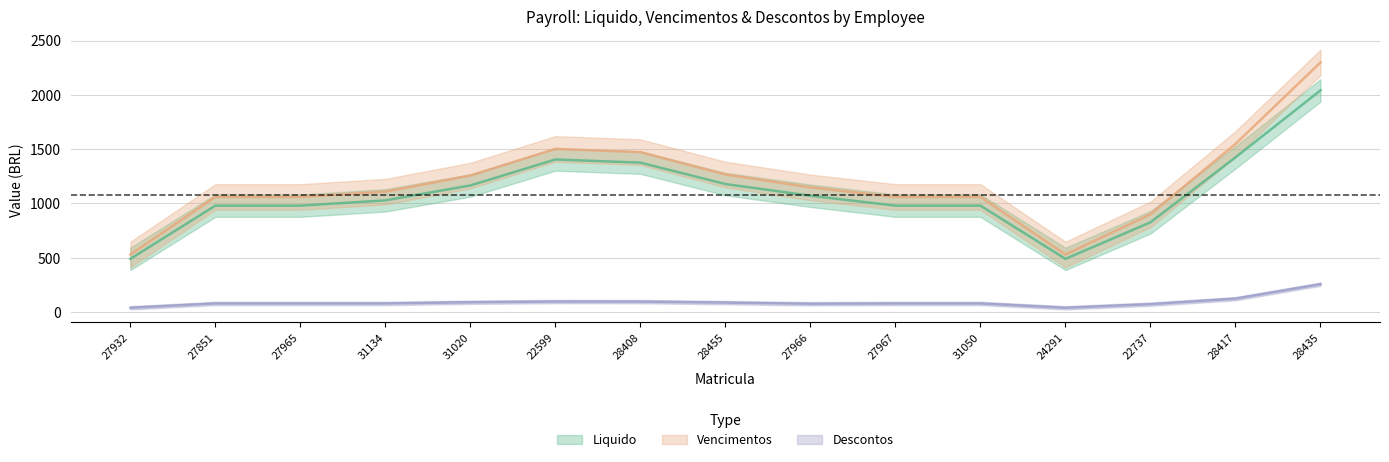

In Vencimentos, how many points are lower than both neighbors (excluding endpoints)?

2